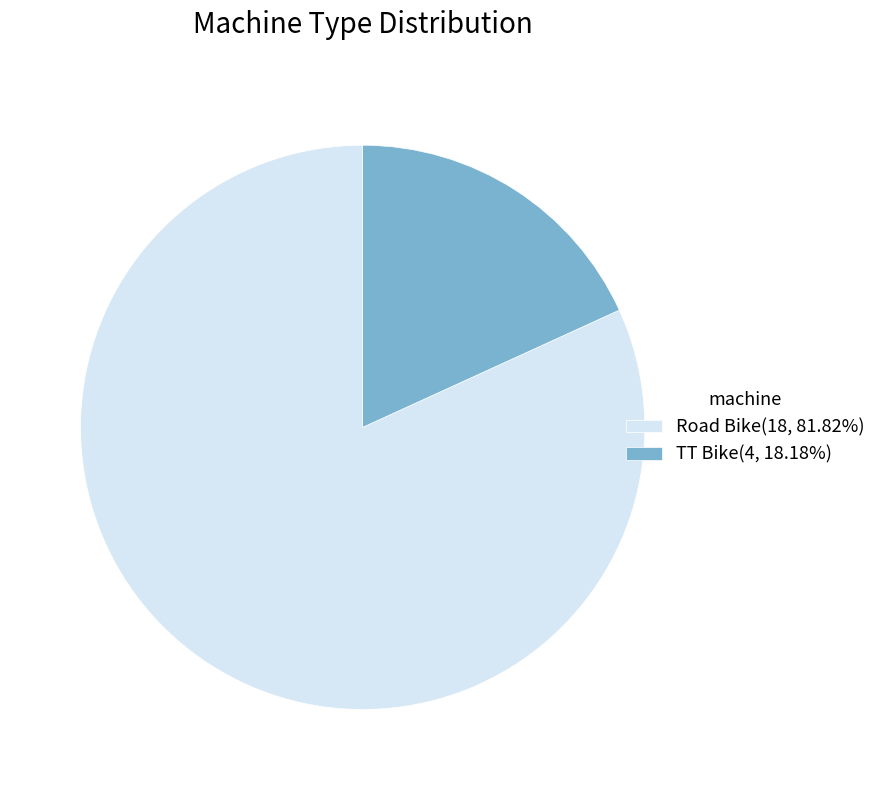

Which has a higher value, Road Bike or TT Bike?

Road Bike